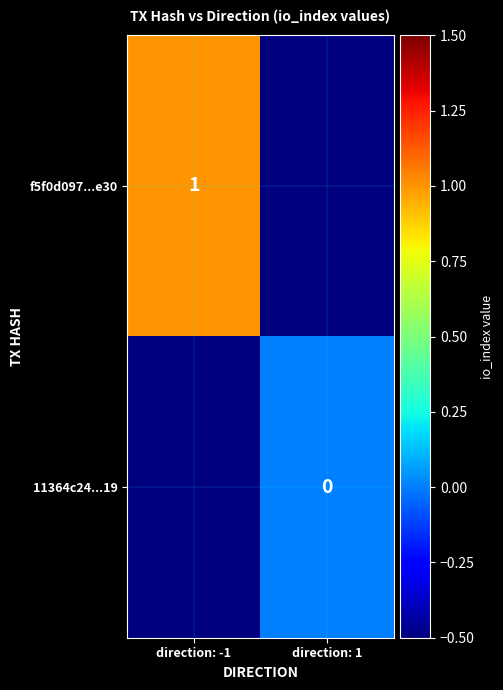

Is it true that f5f0d097...e30 equals 1.0 at direction: -1?

True